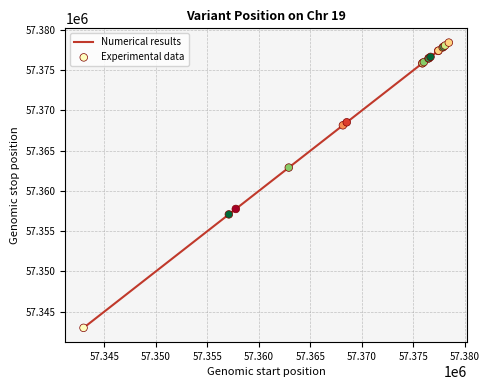

What is the maximum value shown in the chart?

57378438